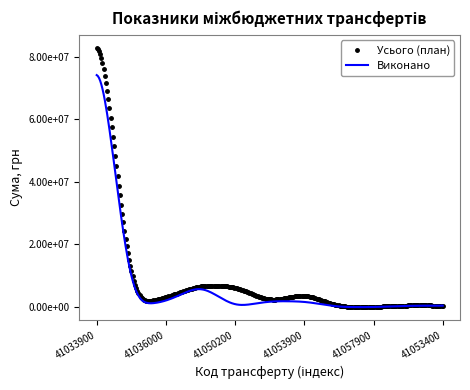

At which label does Усього (план) reach its peak?

41033900